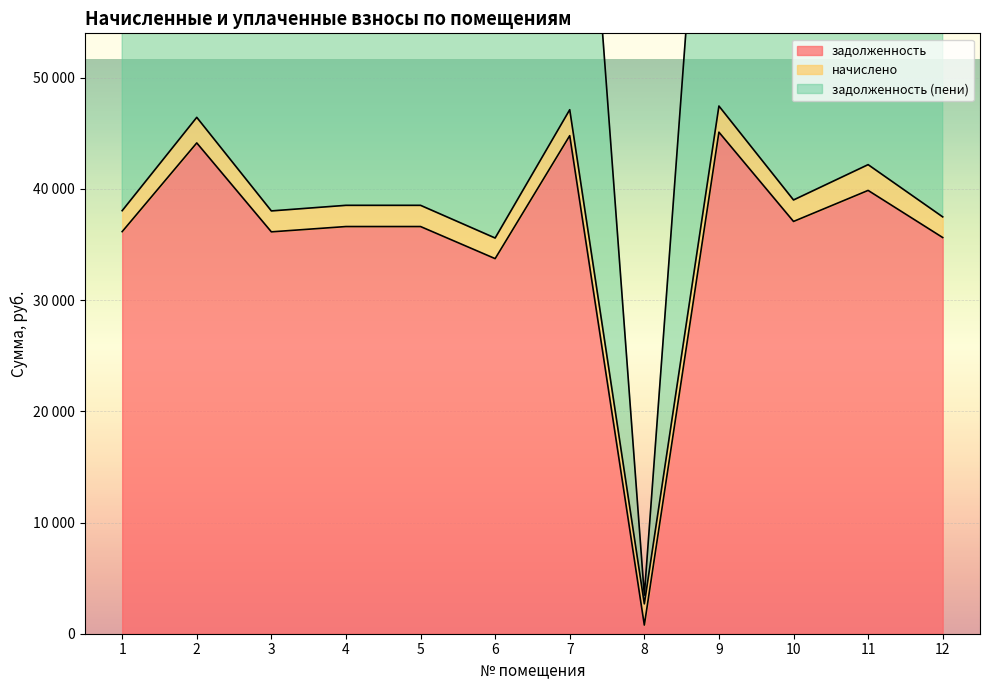

True or false: задолженность has a value of 25973.3 at 2.

False